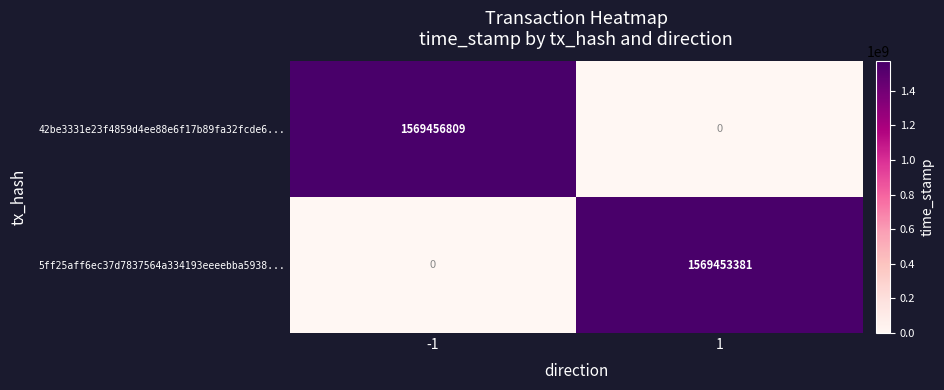

The 42be3331e23f4859d4ee88e6f17b89fa32fcde6... series shows 0 at 1. True or false?

True